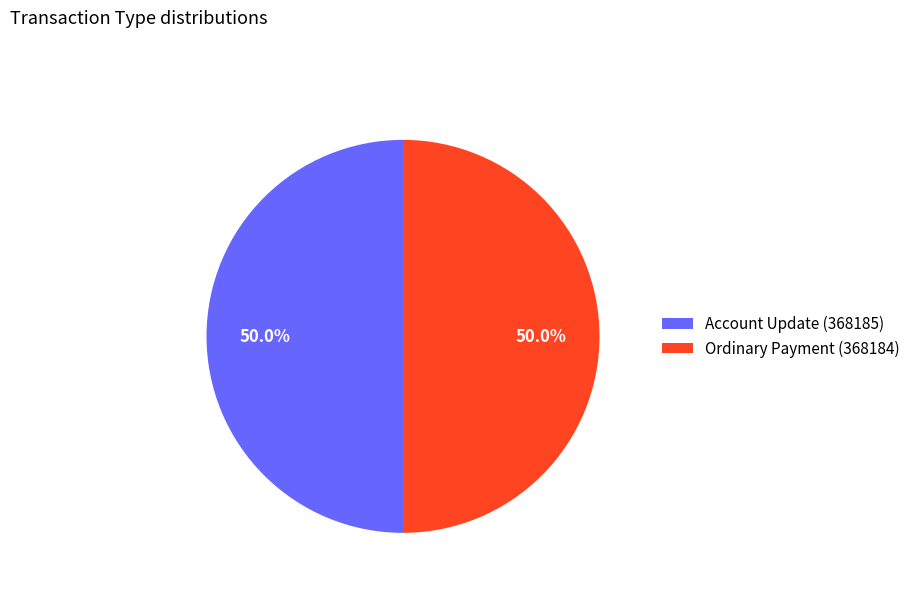

Do Ordinary Payment (368184) and Account Update (368185) together represent more than half of the pie?

Yes